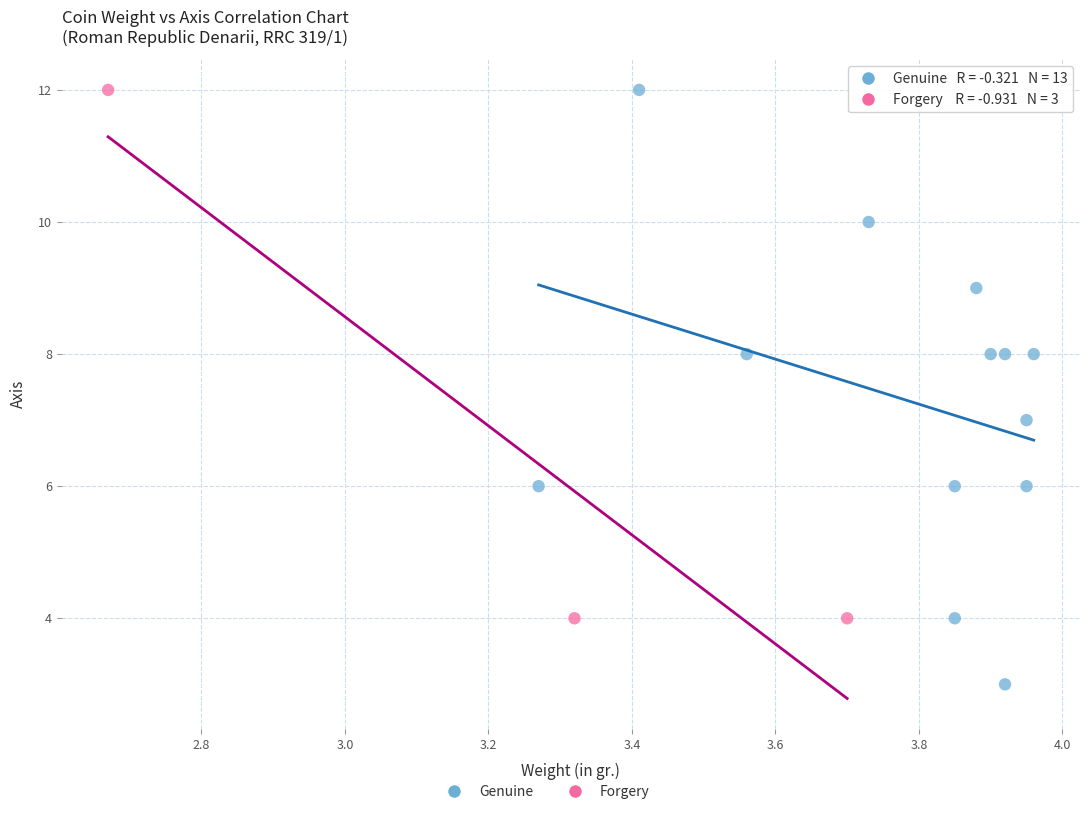

Which series has the widest spread of Y values?

Genuine